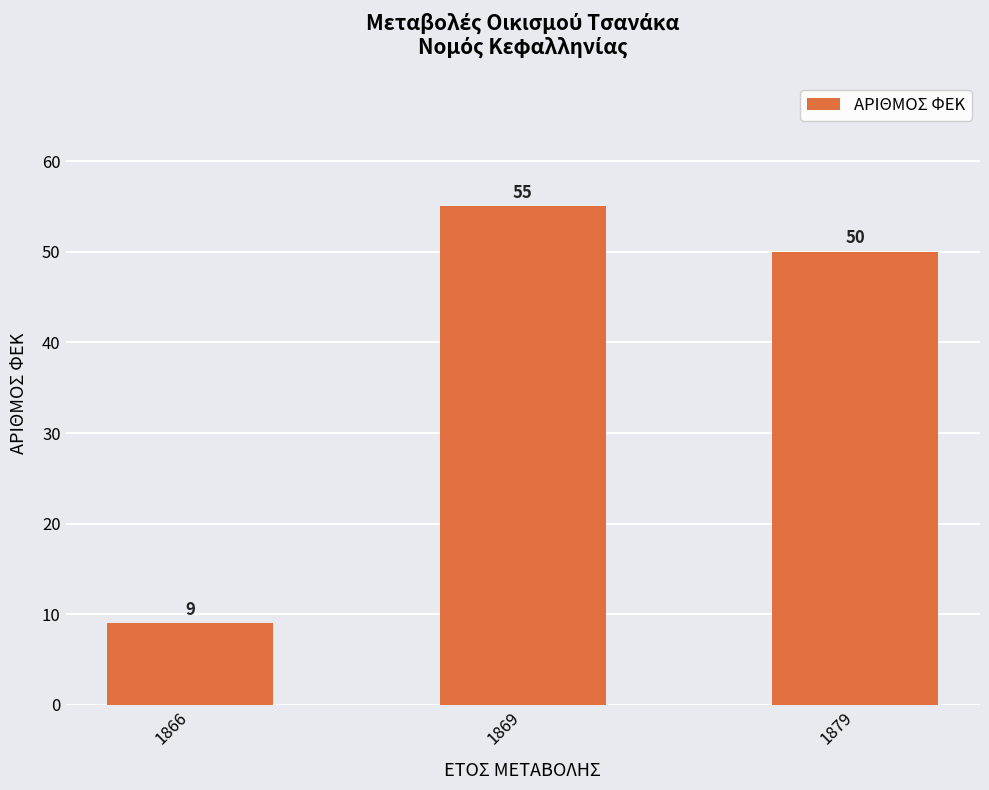

The chart shows a value of 55 at 1869. True or false?

True